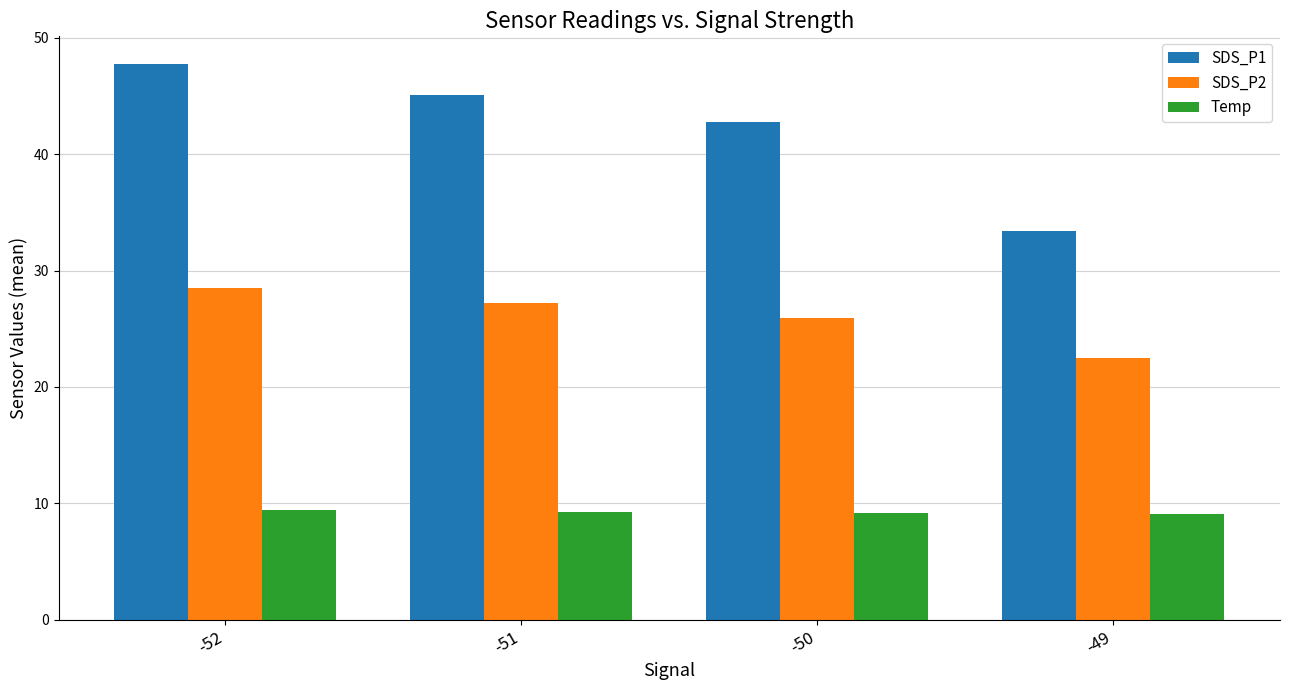

At which category does the chart reach its peak across all series?

-52